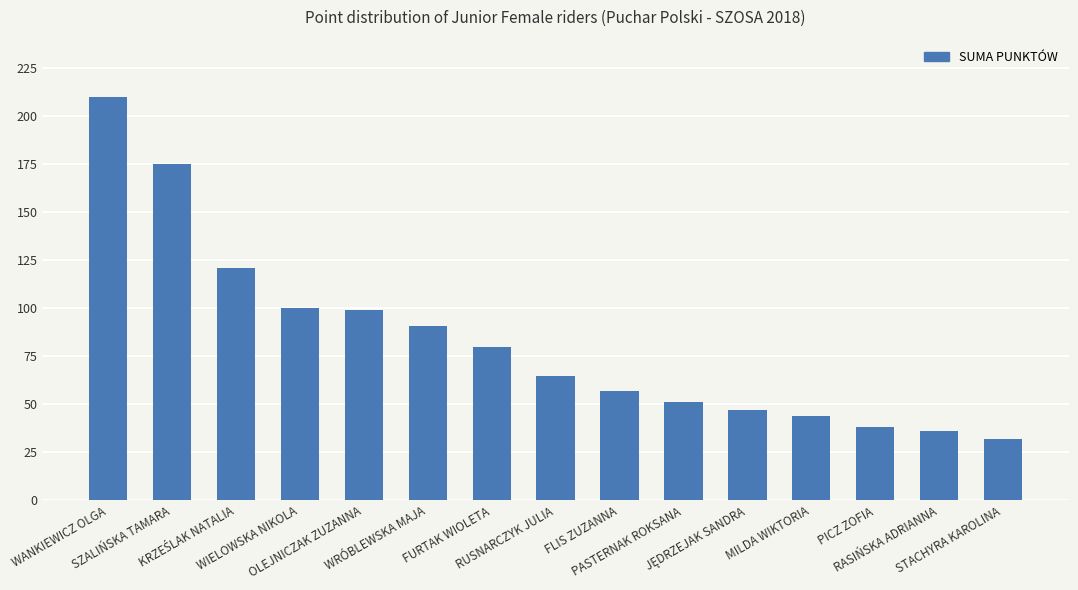

What is the label of the 14th bar from the right?

SZALIŃSKA TAMARA